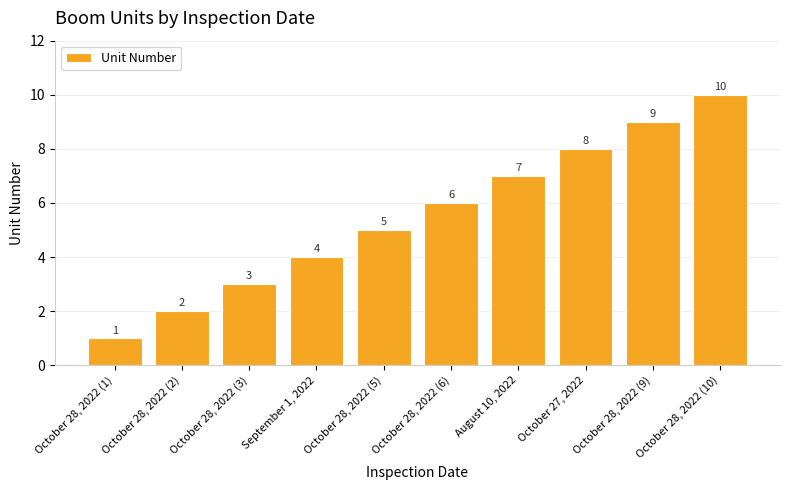

Is it true that the value at October 28, 2022 (10) is 10?

True